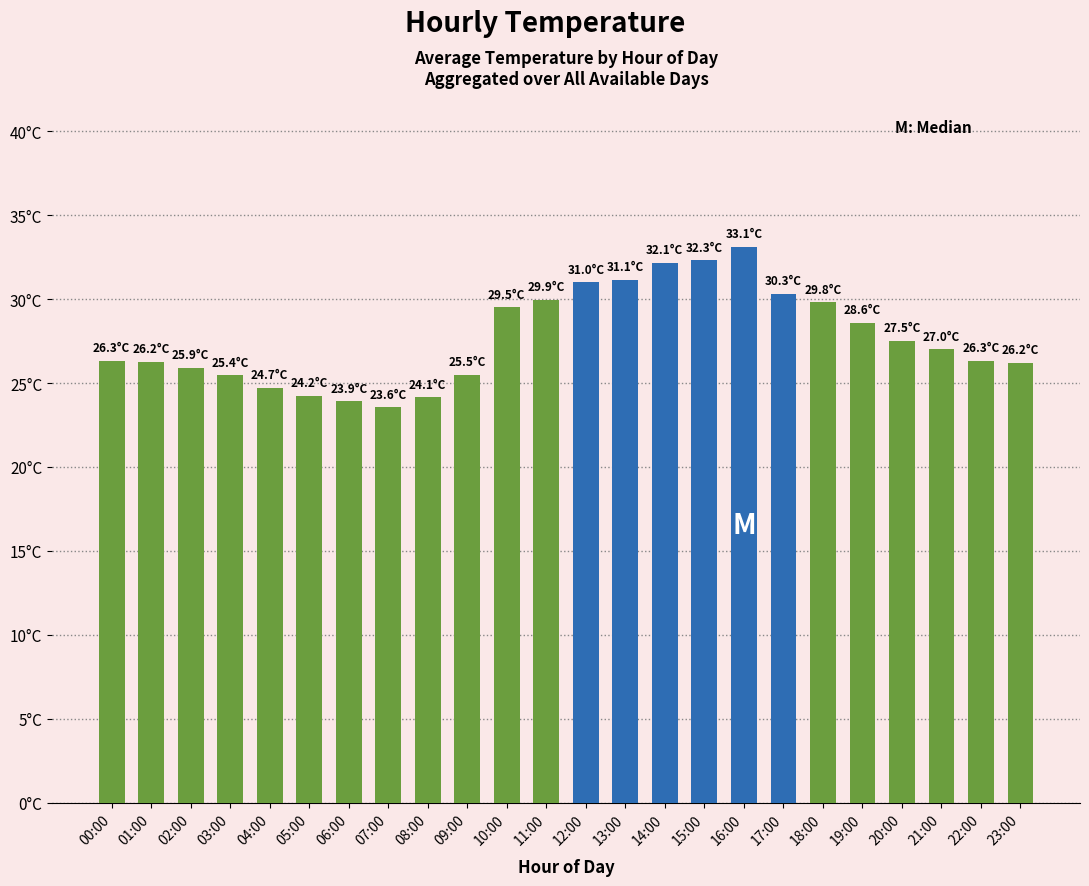

Where is the data nearest to the value 28?

20:00